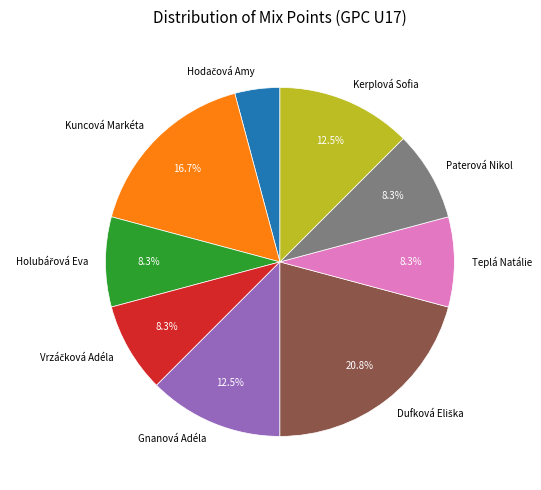

Count the number of slices in the pie.

9